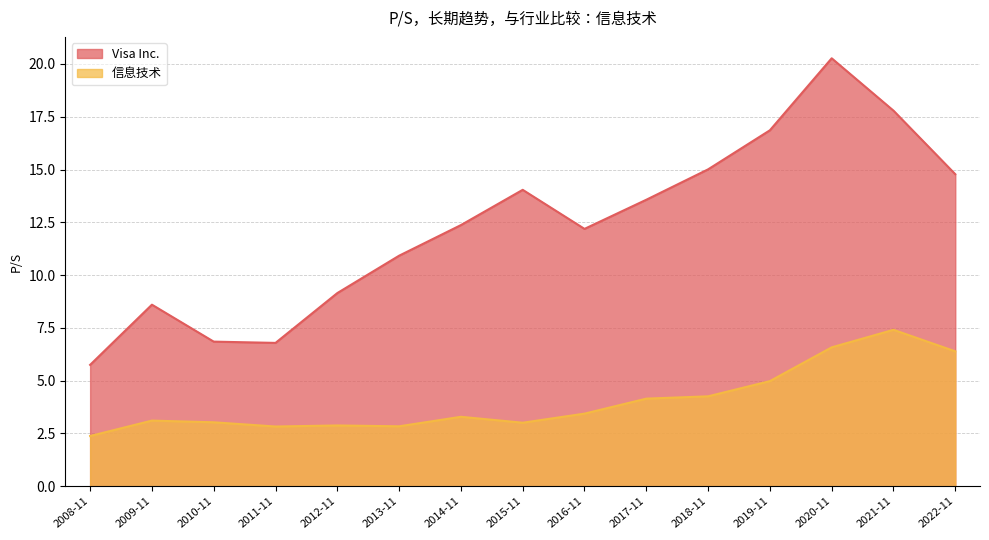

What is the spread (max minus min) of values at 2010-11?

3.8